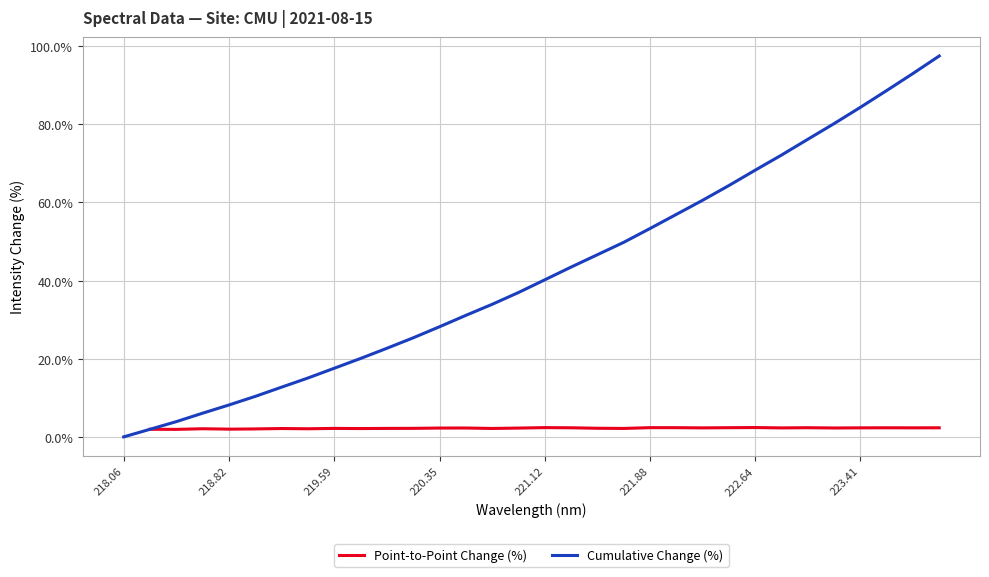

True or false: Cumulative Change (%) and Point-to-Point Change (%) intersect in this chart.

False